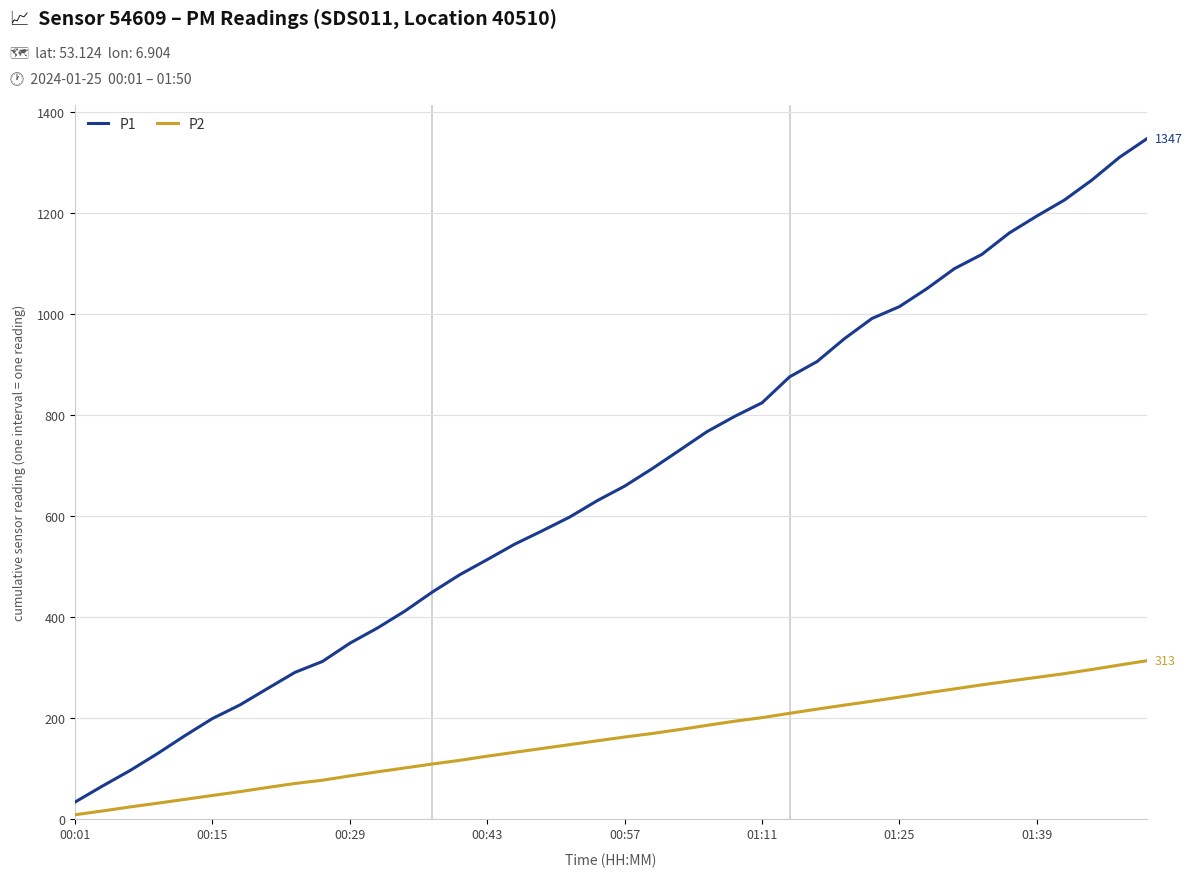

Which series has the widest spread of values?

P1